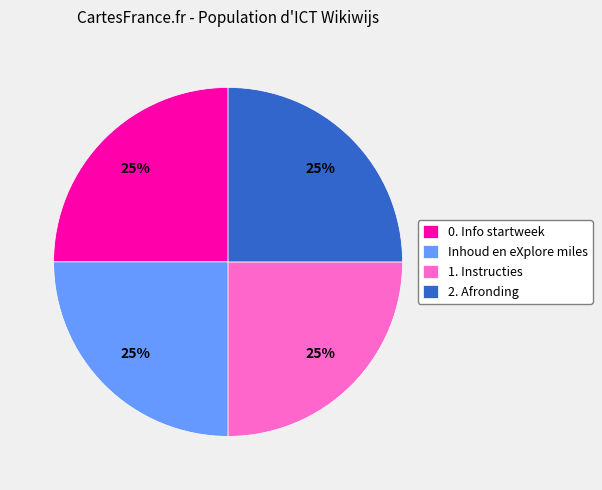

To the nearest percent, what is the combined percentage of 1. Instructies and 2. Afronding?

50%